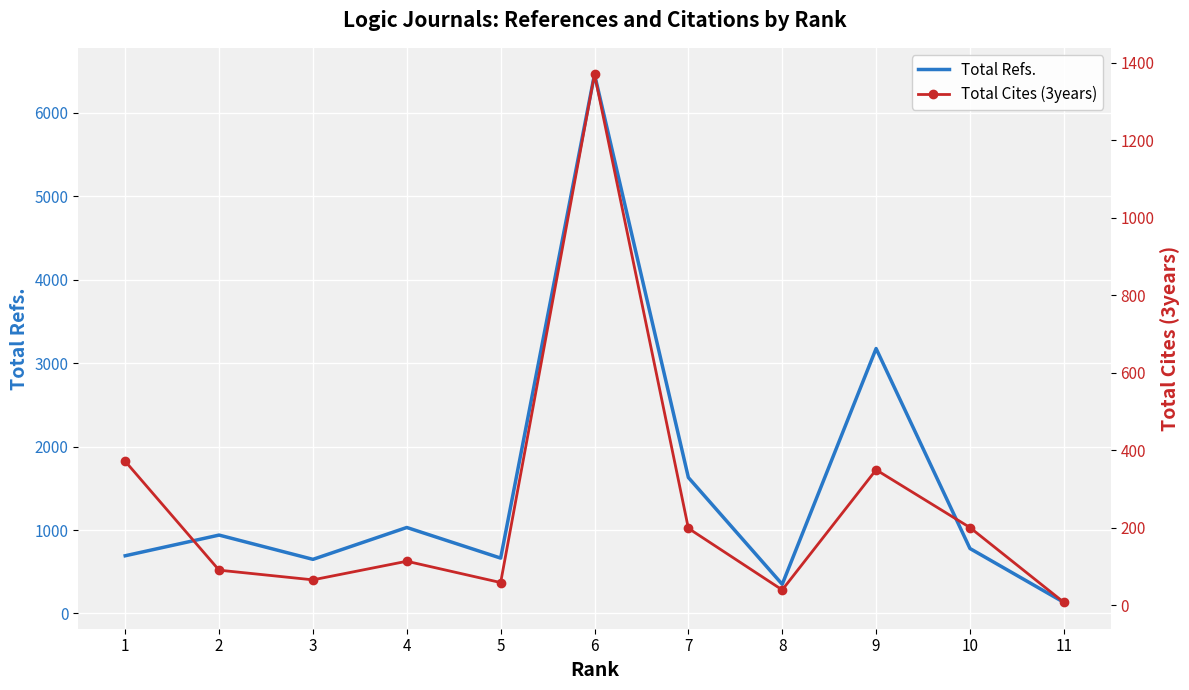

What is the value of the Total Cites (3years) point at the 5th from the left?

58